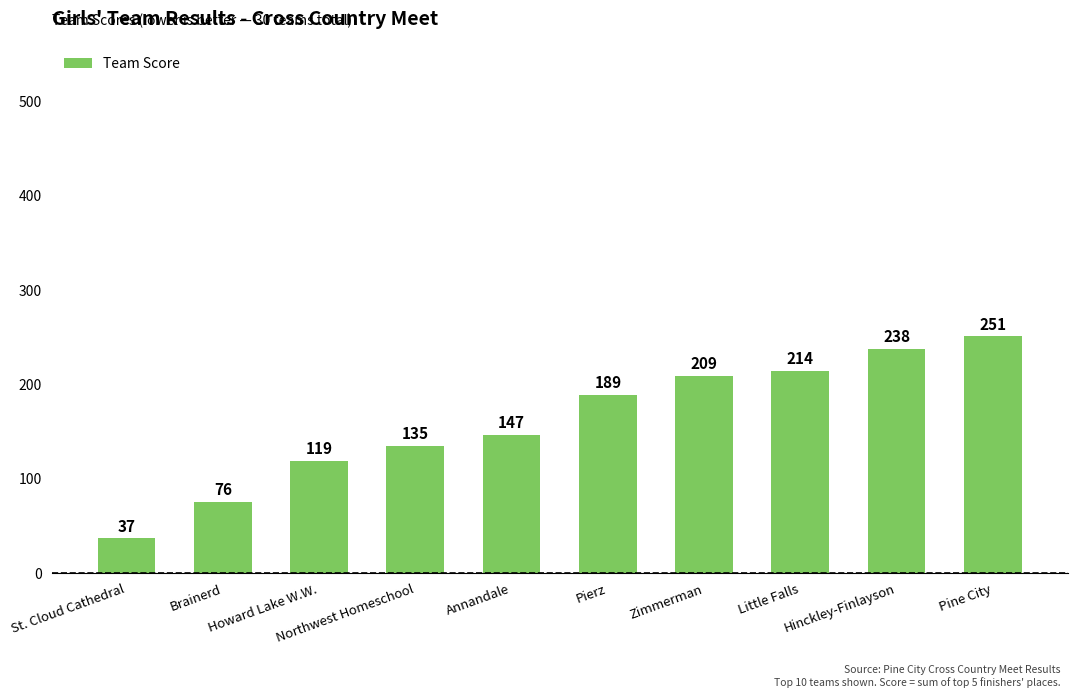

Does the chart contain any negative values?

No